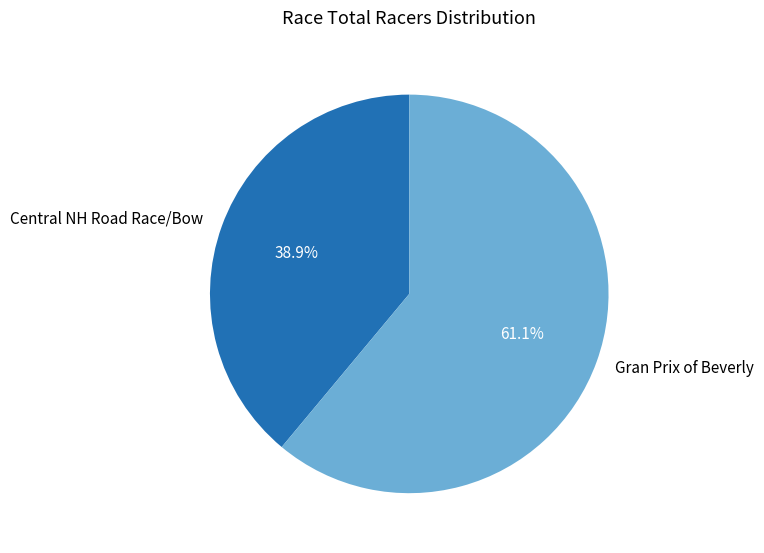

Rank the categories by value from lowest to highest.

Central NH Road Race/Bow, Gran Prix of Beverly